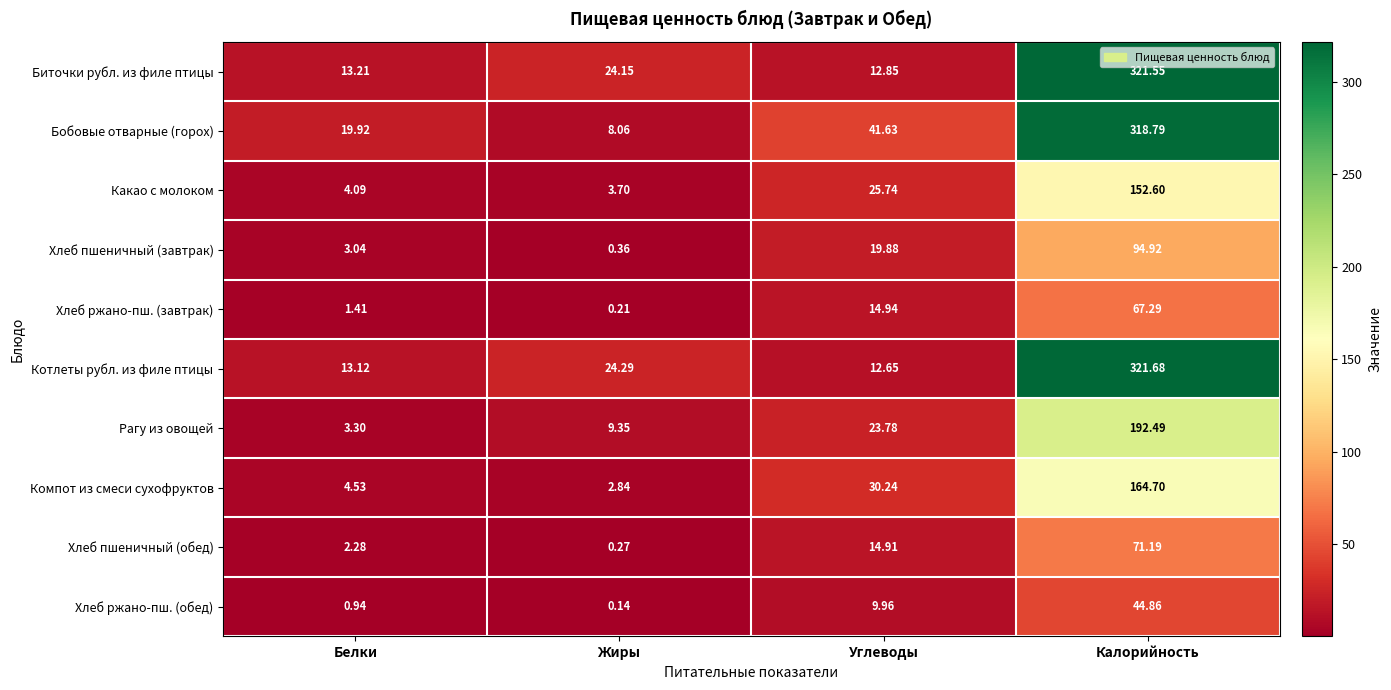

List the labels in order of Компот из смеси сухофруктов value, smallest first.

Жиры, Белки, Углеводы, Калорийность